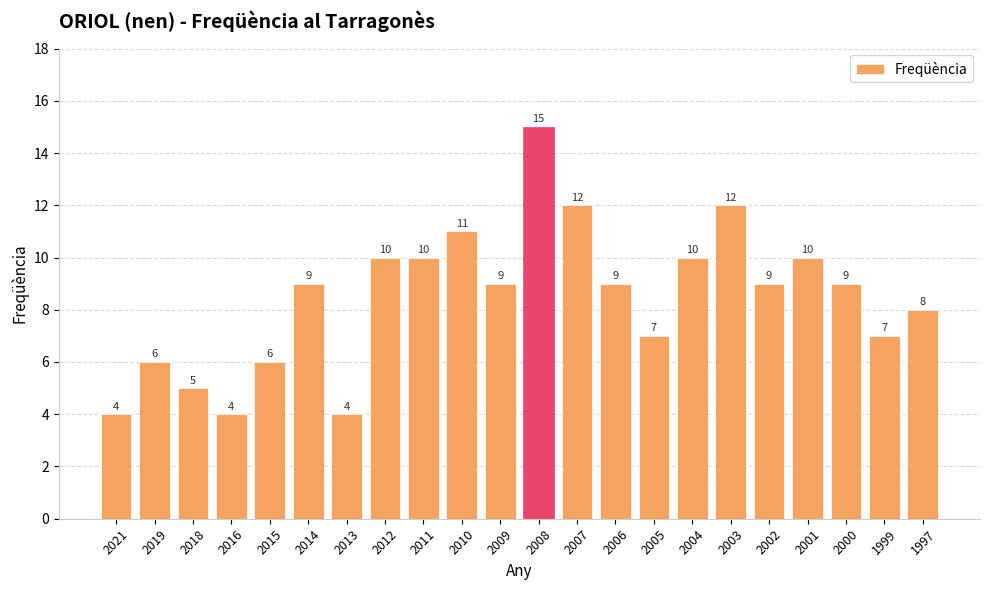

What is the difference between the maximum and second lowest values?

11